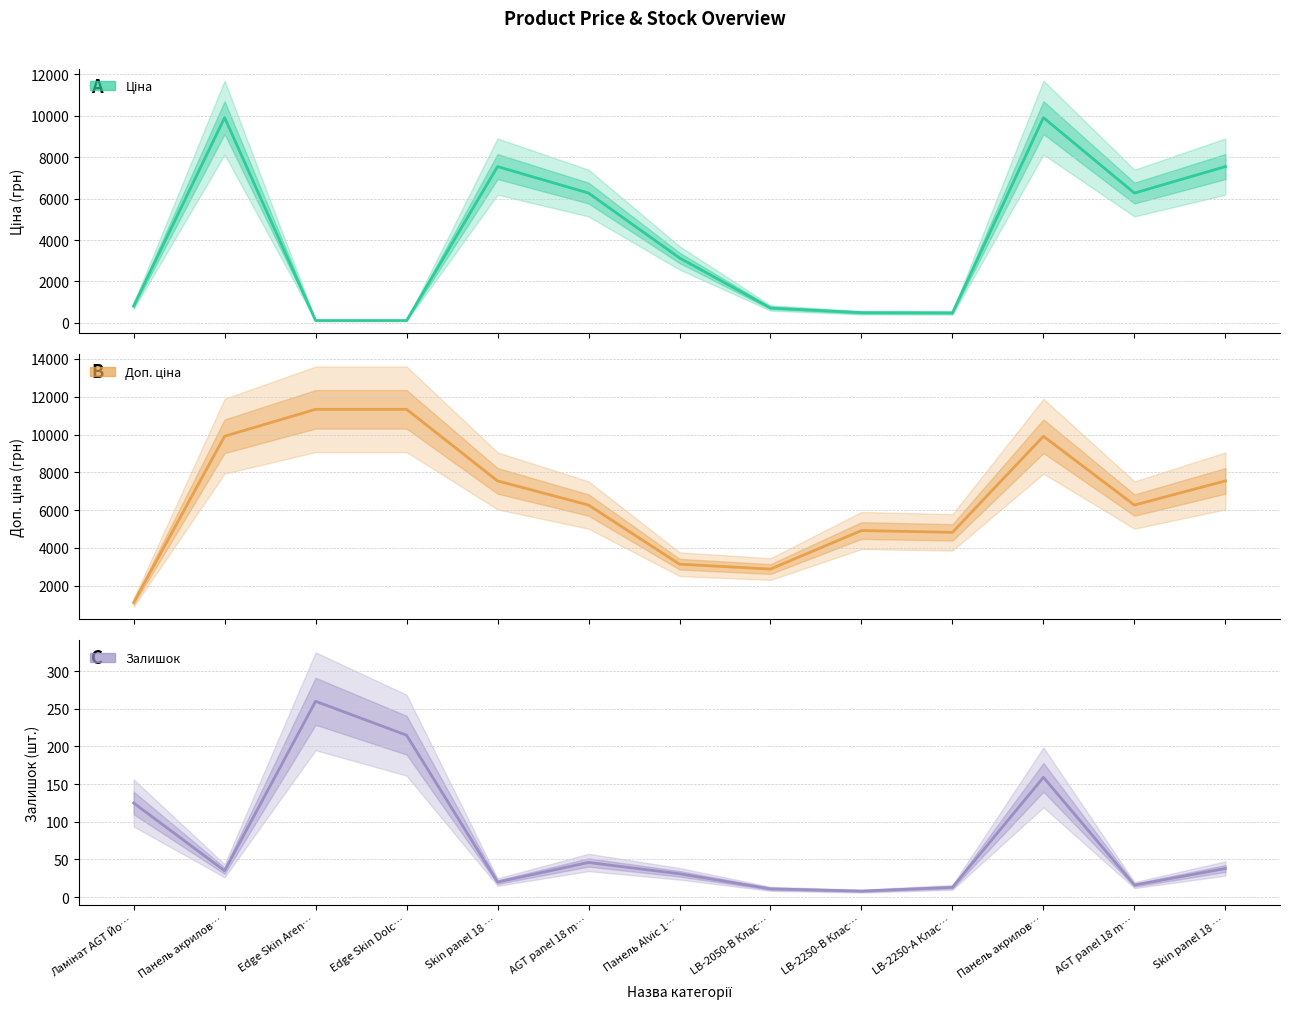

What is the sum of all Залишок values?

977.0